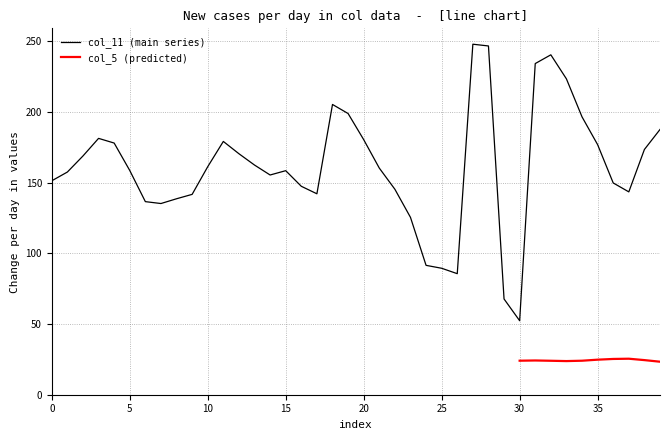

What is the maximum value for col_11 (main series)?

247.9